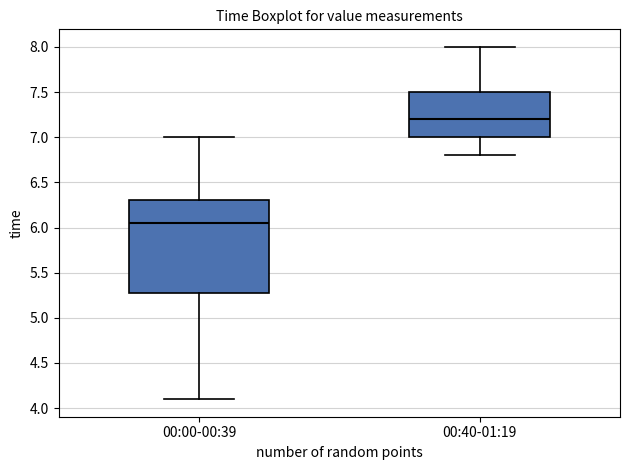

Which box is the tallest, from its lower edge to its upper edge?

00:00-00:39